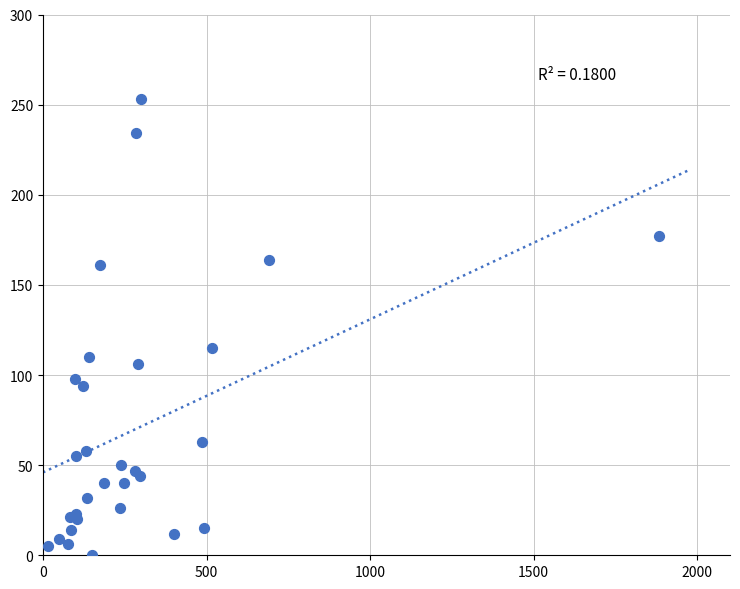

What Y value in the scatter plot is closest to 126?

115